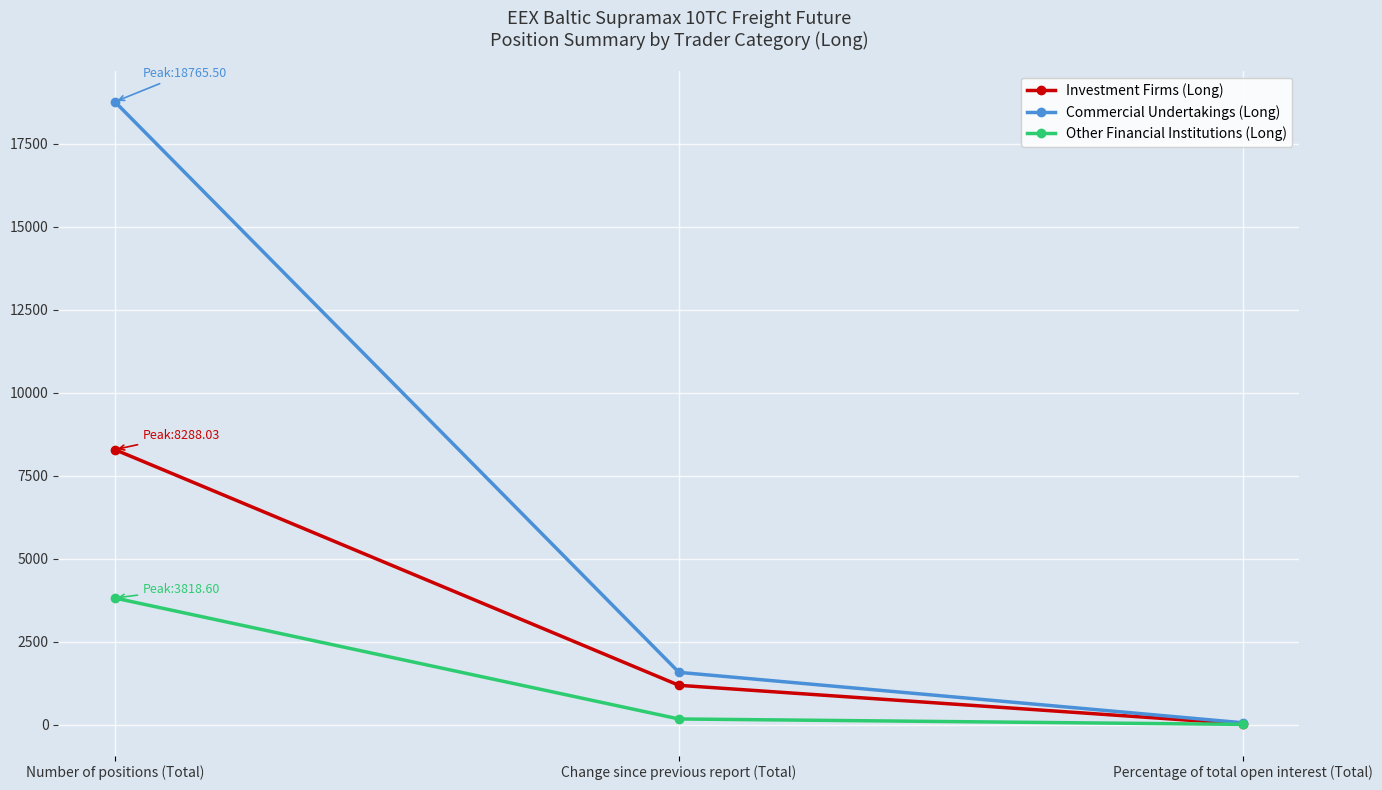

What is the approximate value of Commercial Undertakings (Long) at Percentage of total open interest (Total)?

60.8